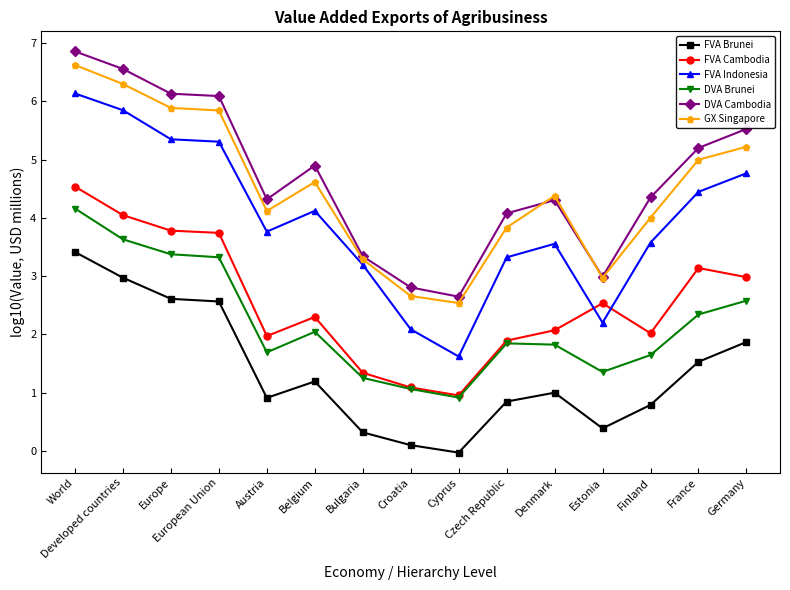

What position from the right is Czech Republic?

6